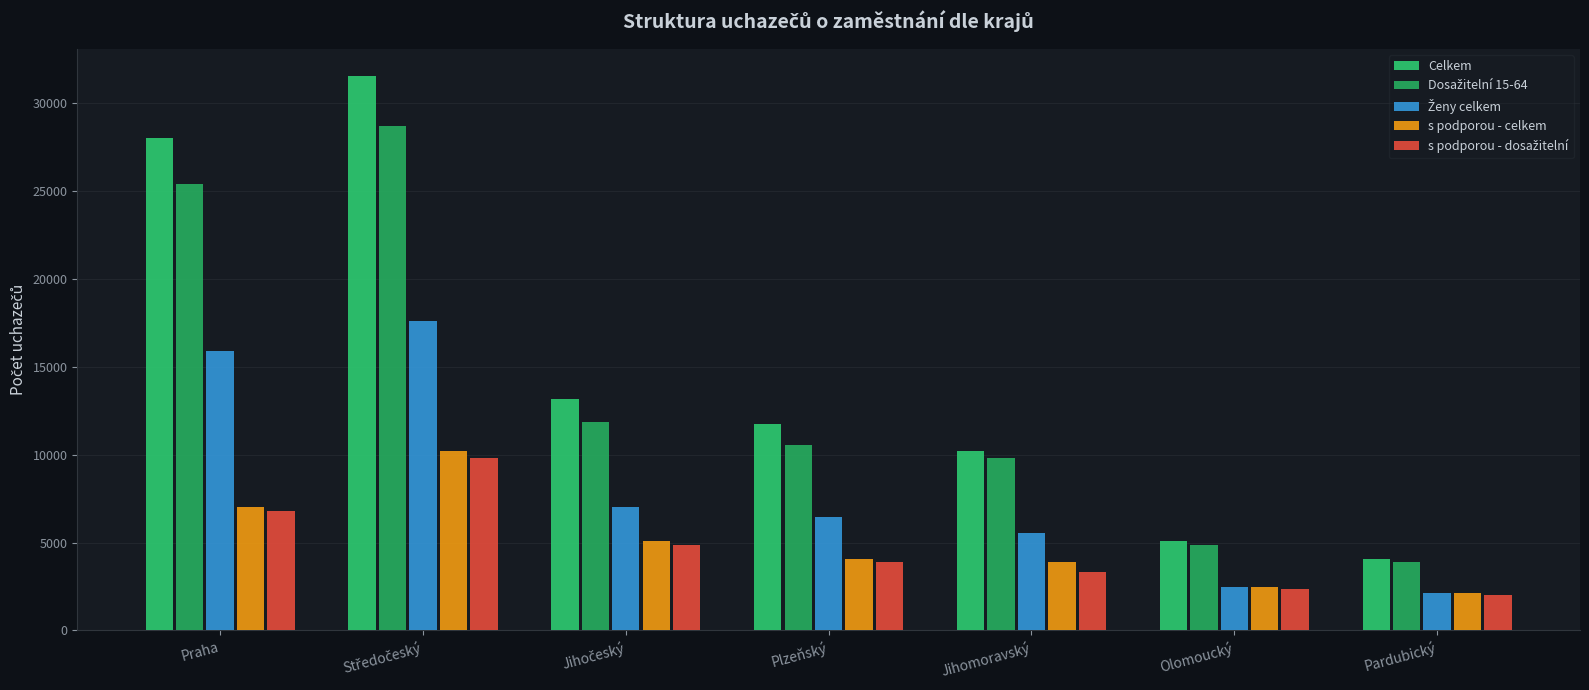

What is the difference between the second highest and second lowest values in the Ženy celkem series?

13418